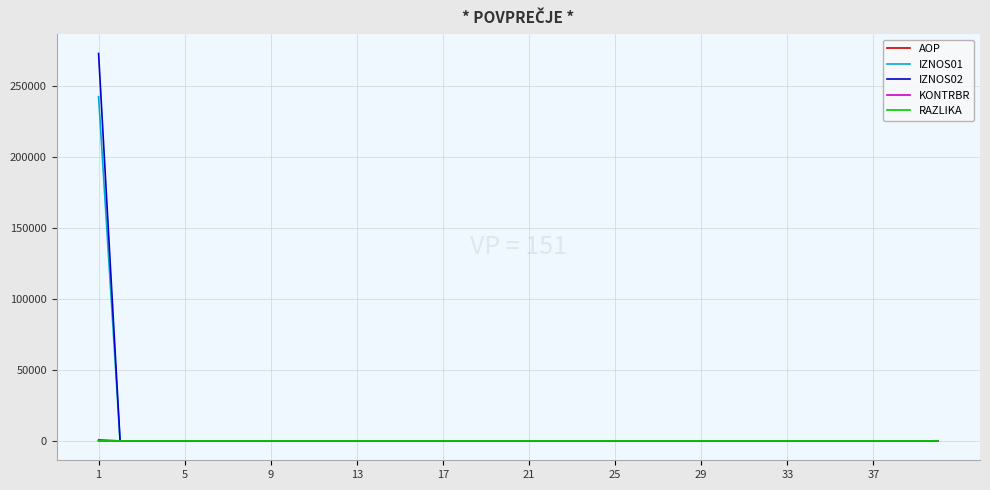

Which series has the largest range (max minus min)?

IZNOS02